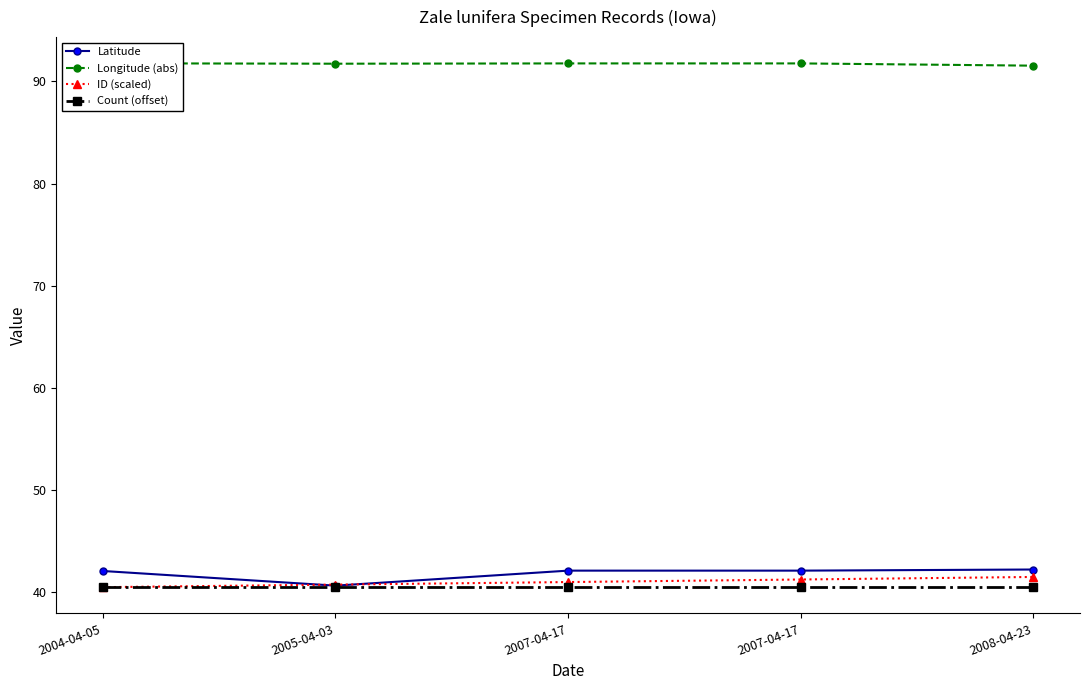

Which has a higher value, 2005-04-03 or 2004-04-05?

2004-04-05